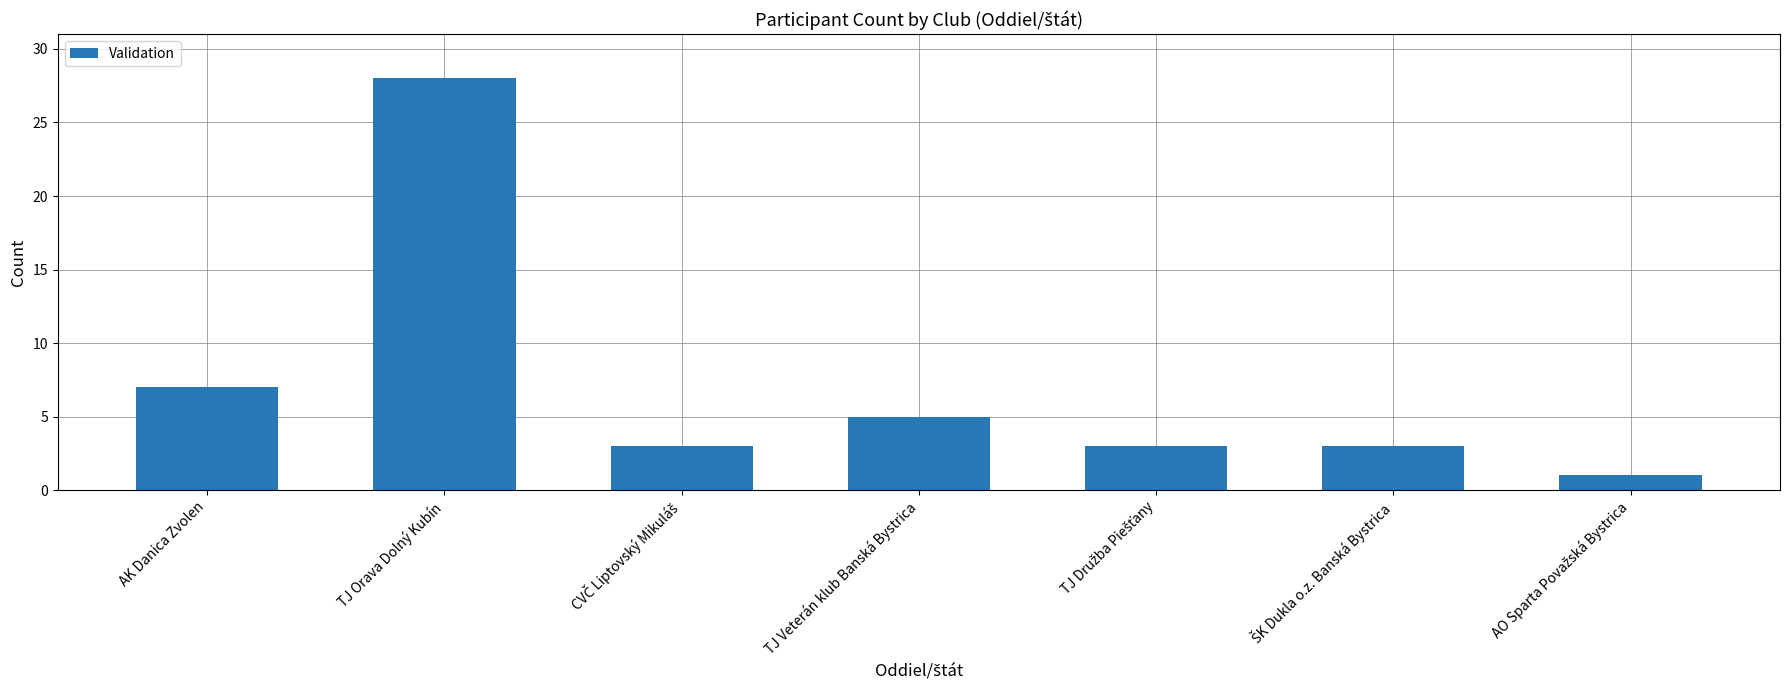

The chart shows a value of 38 at TJ Orava Dolný Kubín. True or false?

False